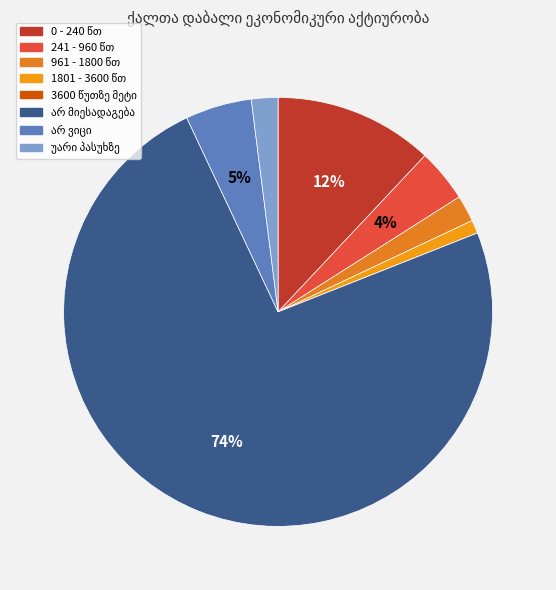

What is the smallest slice in the pie chart?

3600 წუთზე მეტი